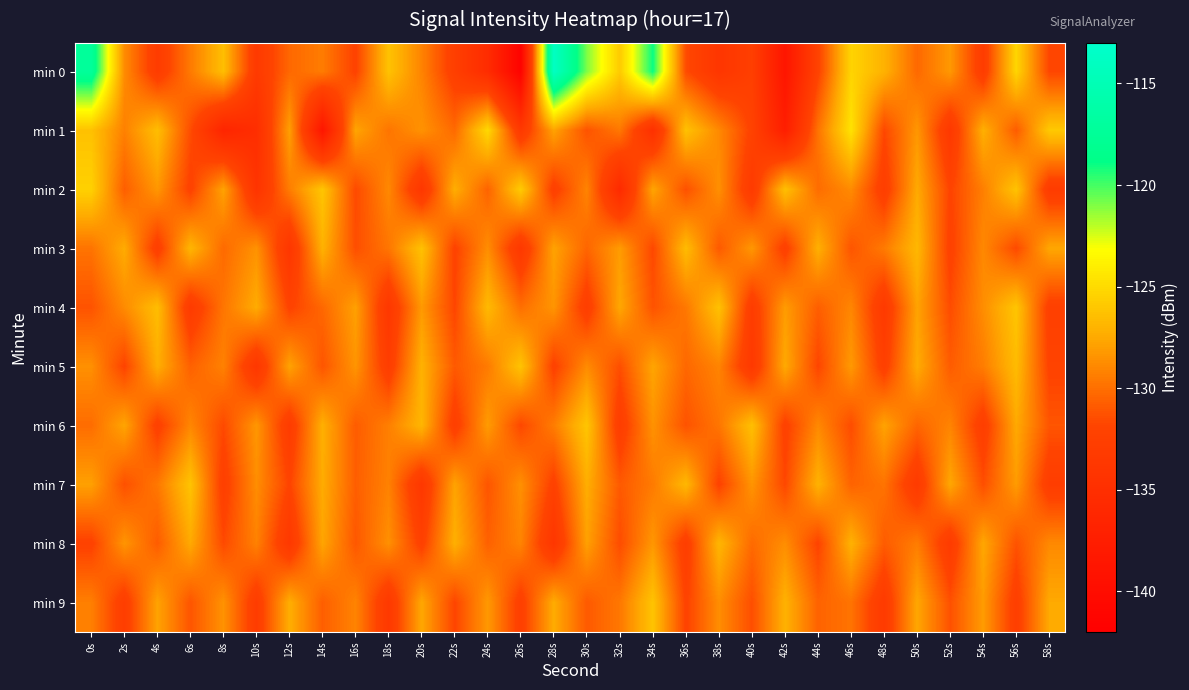

Rank the series by their maximum value, from highest to lowest.

min 0, min 1, min 2, min 4, min 6, min 5, min 7, min 9, min 3, min 8